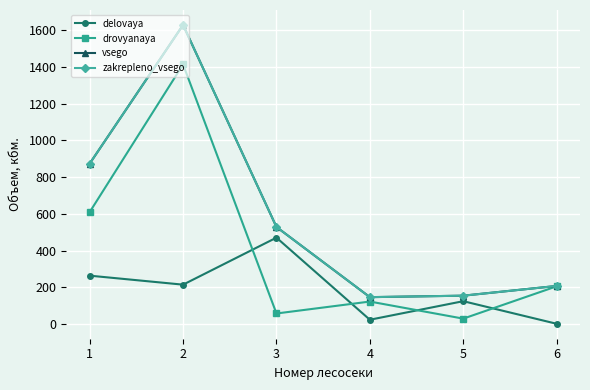

Is this an area chart (filled region under the line)?

No